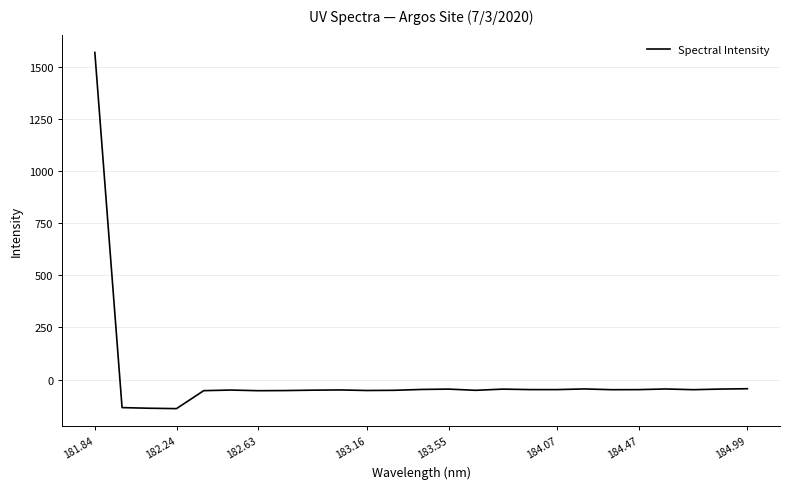

What is the difference between the maximum and minimum values?

1708.9